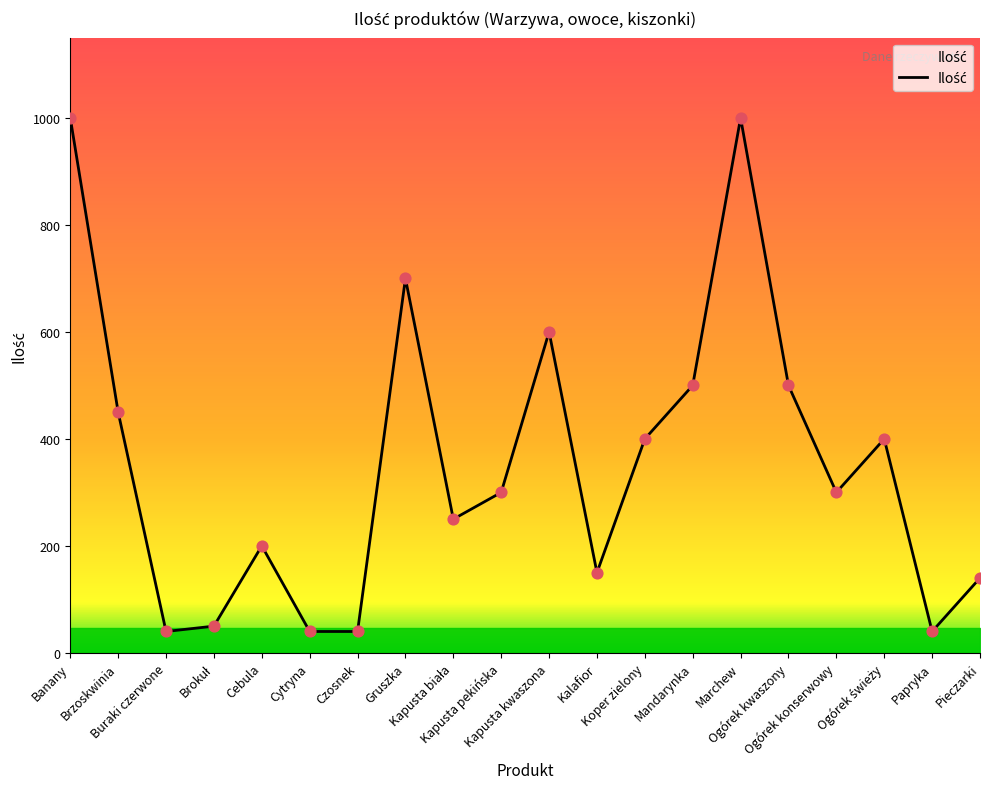

What is the ratio of the value at Marchew to the value at Papryka?

25.0